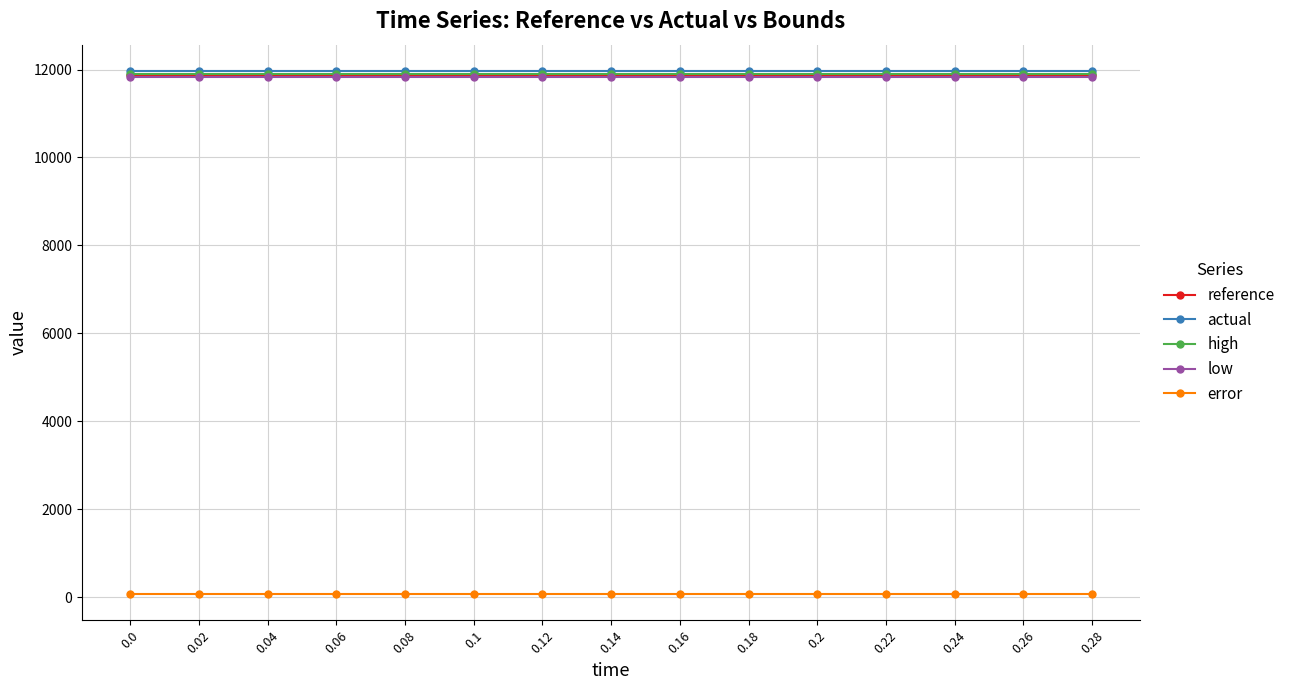

Reading left to right, list all the values displayed in this chart.

reference: 11867.9	11867.9	11867.9	11867.9	11867.9	11867.9	11867.9	11867.9	11867.9	11867.9	11867.9	11867.9	11867.9	11867.9	11867.9
actual: 11970.0	11970.0	11970.0	11970.0	11970.0	11970.0	11970.0	11970.0	11970.0	11970.0	11970.0	11970.0	11970.0	11970.0	11970.0
high: 11903.5	11903.5	11903.5	11903.5	11903.5	11903.5	11903.5	11903.5	11903.5	11903.5	11903.5	11903.5	11903.5	11903.5	11903.5
low: 11832.3	11832.3	11832.3	11832.3	11832.3	11832.3	11832.3	11832.3	11832.3	11832.3	11832.3	11832.3	11832.3	11832.3	11832.3
error: 66.5	66.5	66.5	66.5	66.5	66.5	66.5	66.5	66.5	66.5	66.5	66.5	66.5	66.5	66.5